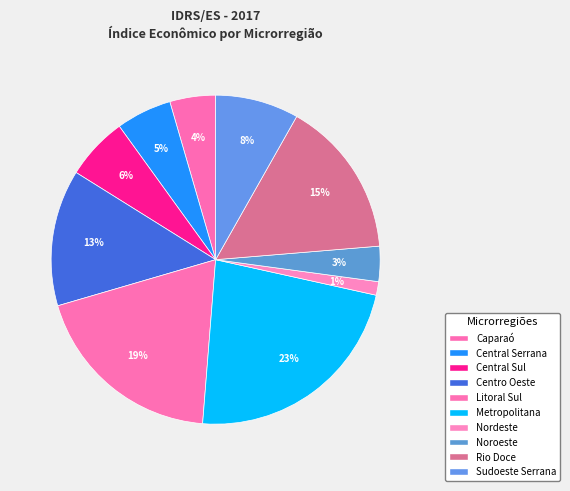

Which category has the biggest portion of the pie?

Metropolitana